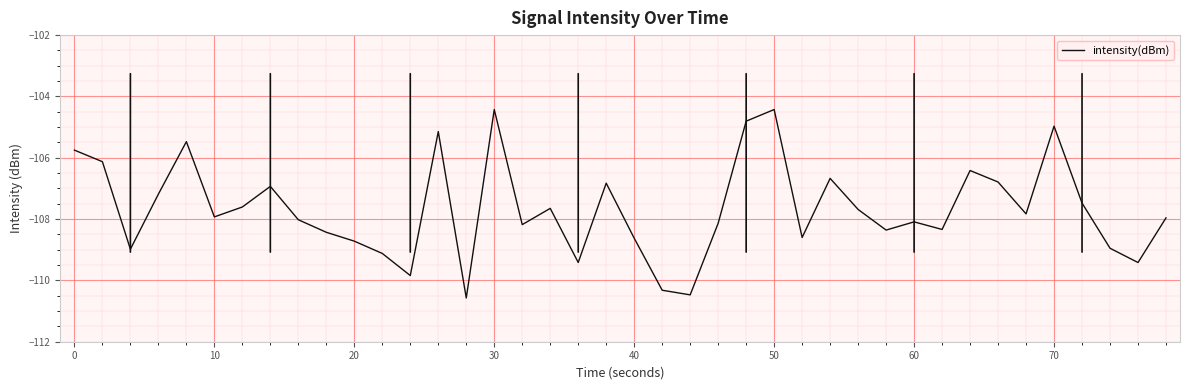

What is the greatest value displayed?

-104.4